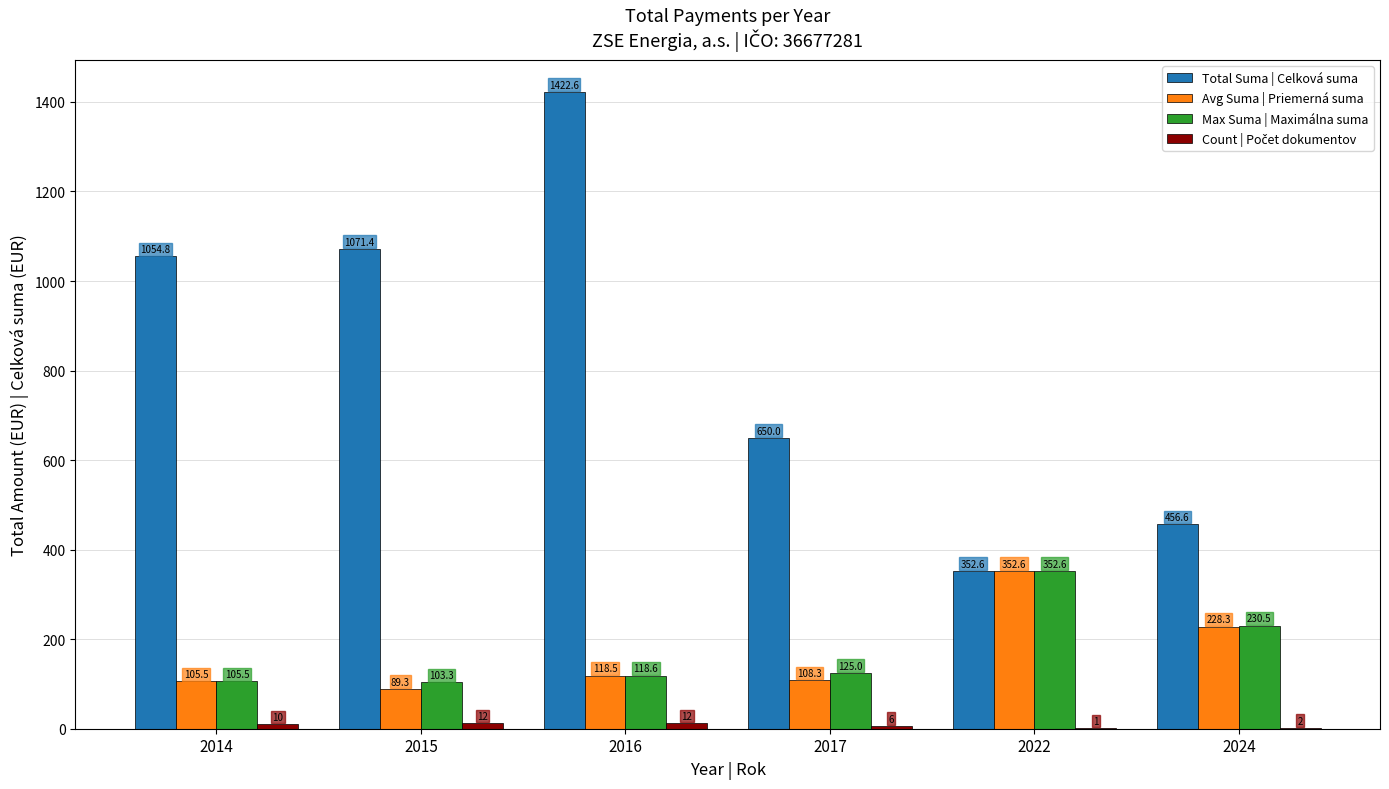

The Total Suma | Celková suma series shows 1054.8 at 2014. True or false?

True